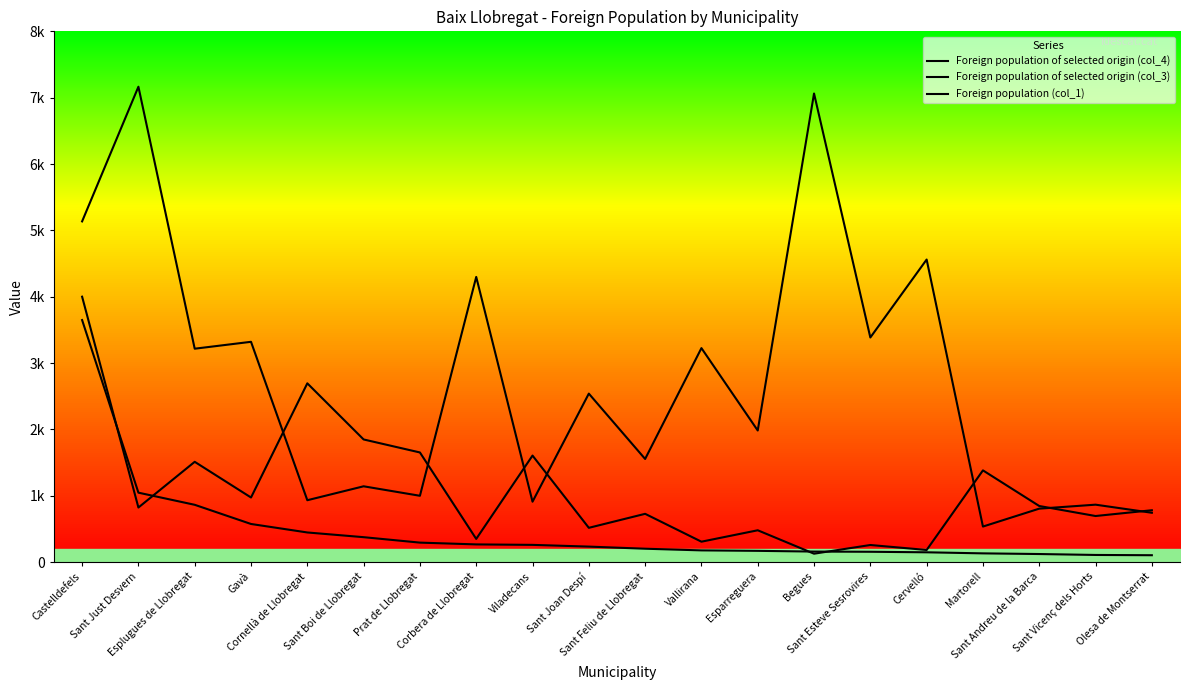

What is the difference between the Foreign population (col_1) values at Cornellà de Llobregat and Gavà?

1721